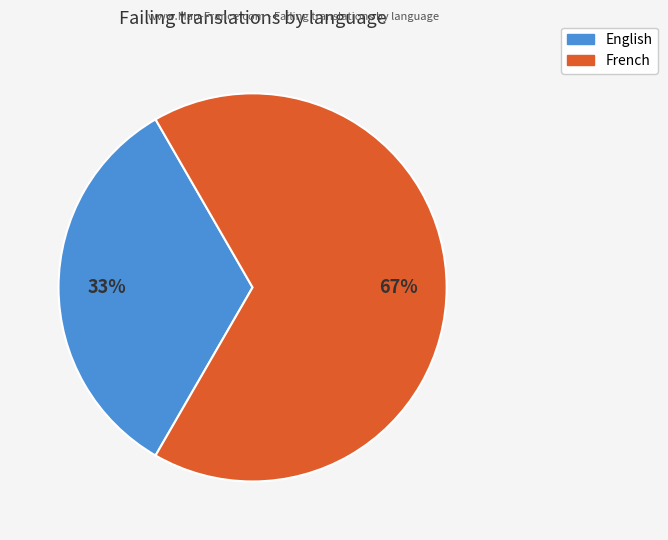

Approximately how many times larger is the value at English compared to French?

0.5